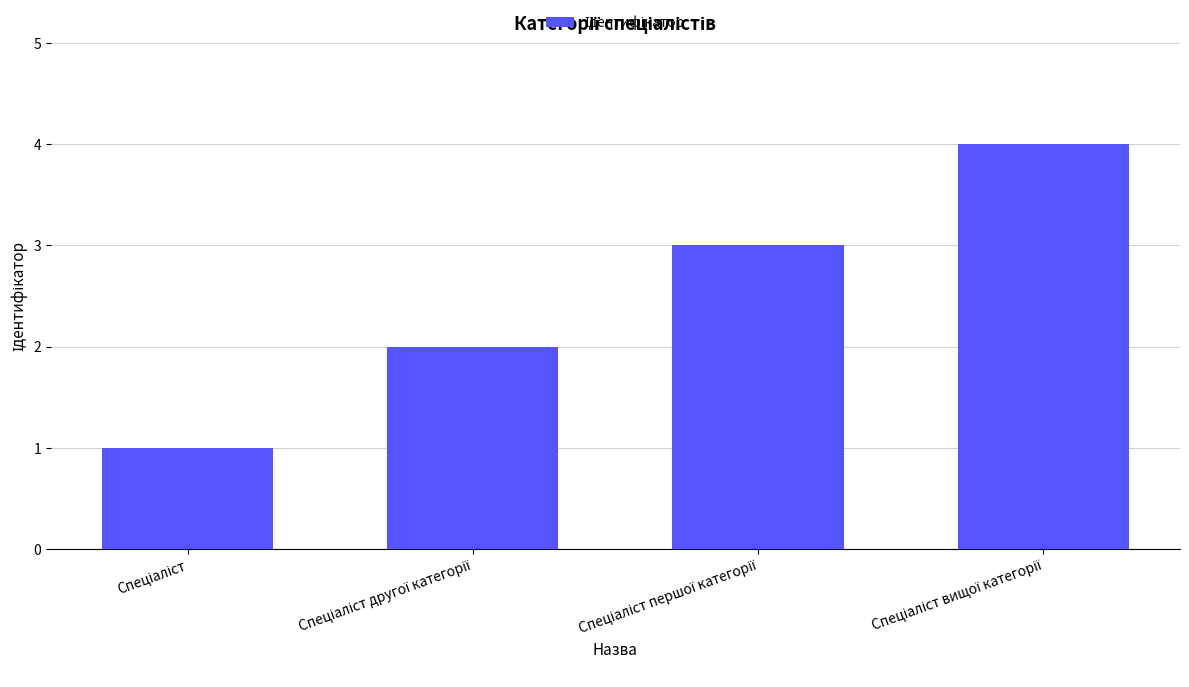

What is the difference between the maximum and minimum values?

3